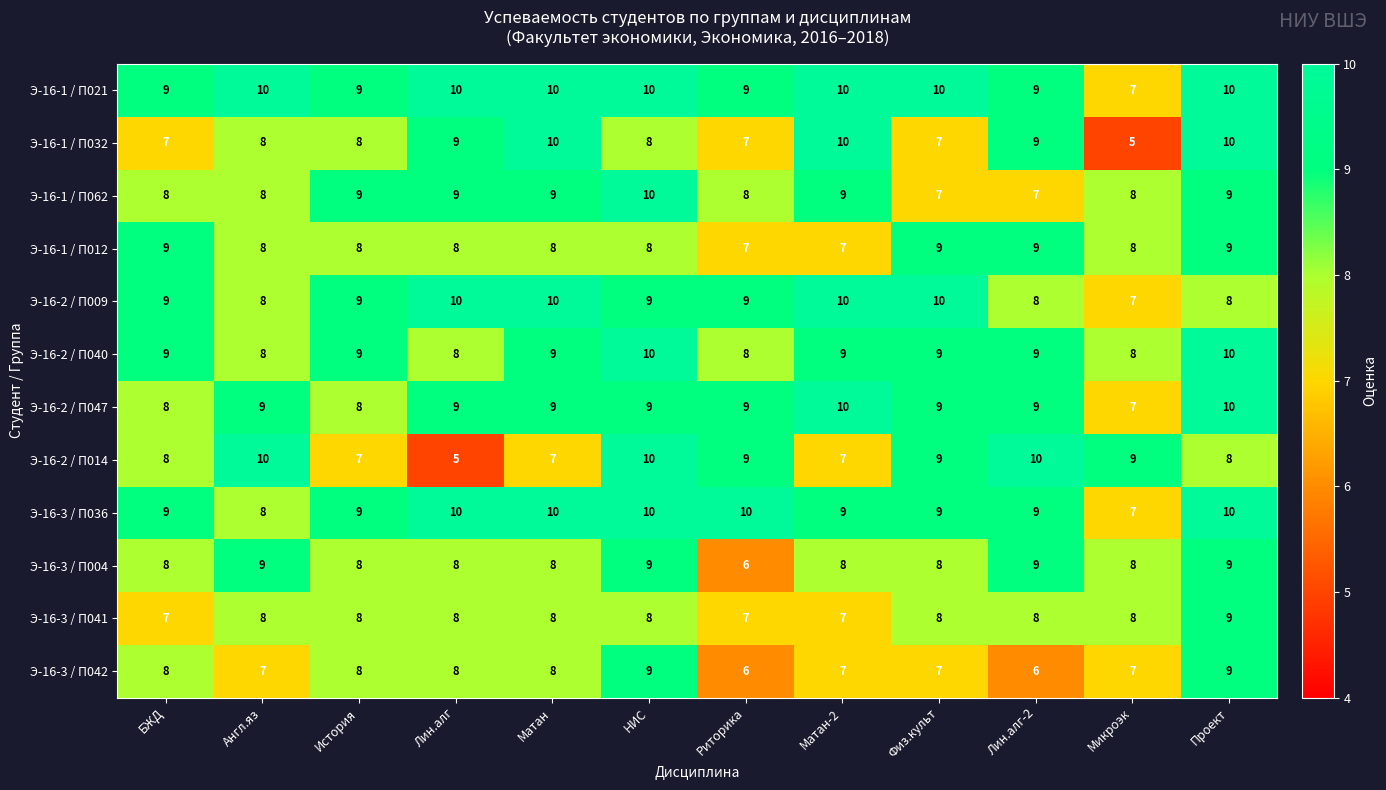

Is it true that Э-16-3 / П042 equals 7 at Микроэк?

True